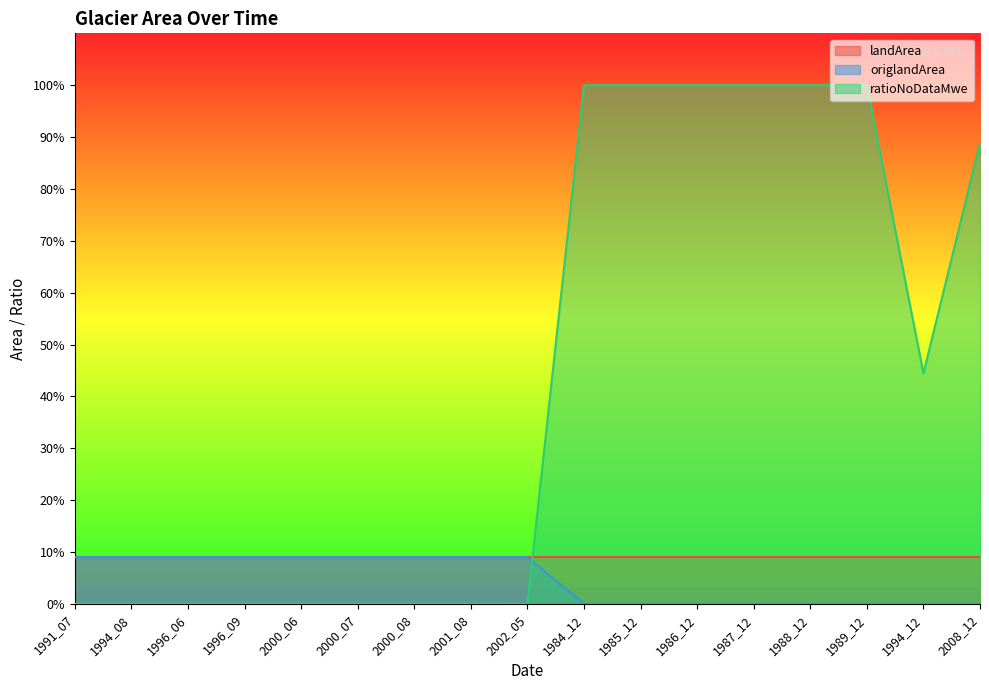

Where do origlandArea and ratioNoDataMwe first cross each other?

2002_05 and 1984_12